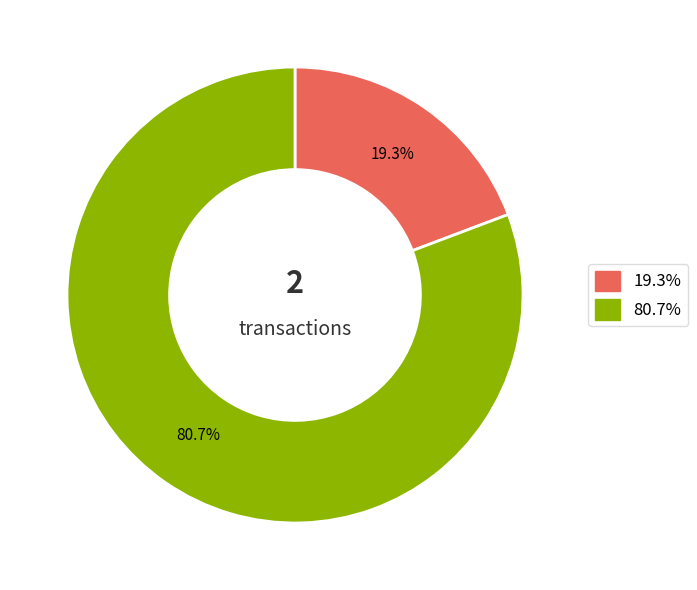

Which has a higher value, 80.7% or 19.3%?

80.7%